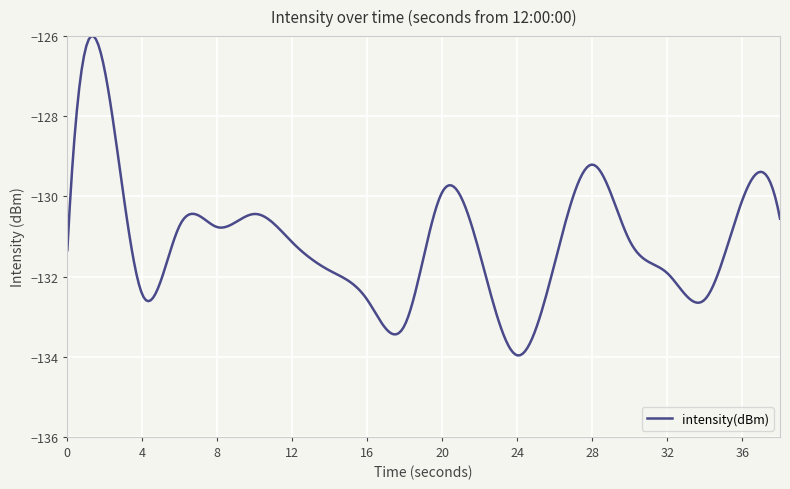

What is the difference between the maximum and minimum values?

8.0